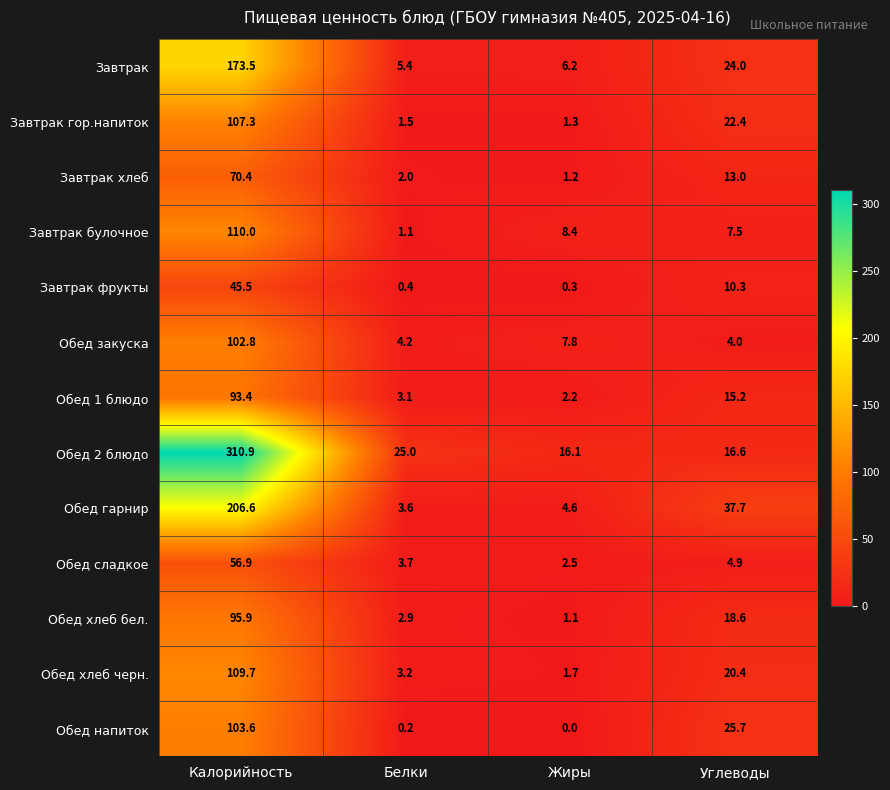

What is the minimum value for Завтрак?

5.4